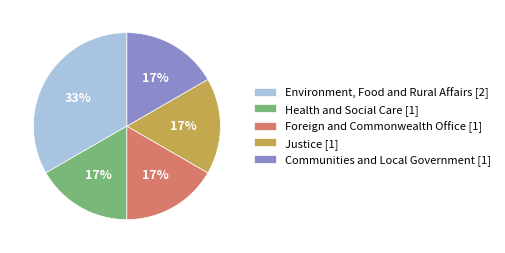

Count the number of slices in the pie.

5